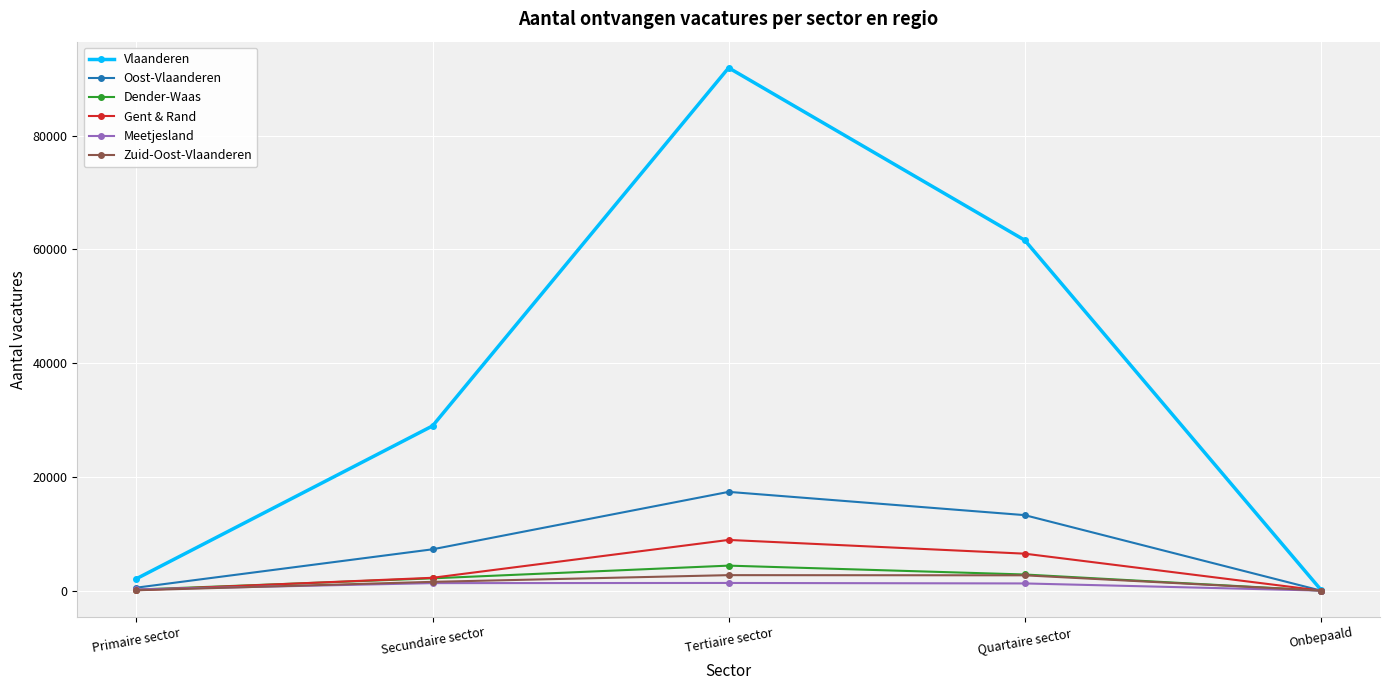

Which series changed the most between Tertiaire sector and Quartaire sector?

Vlaanderen